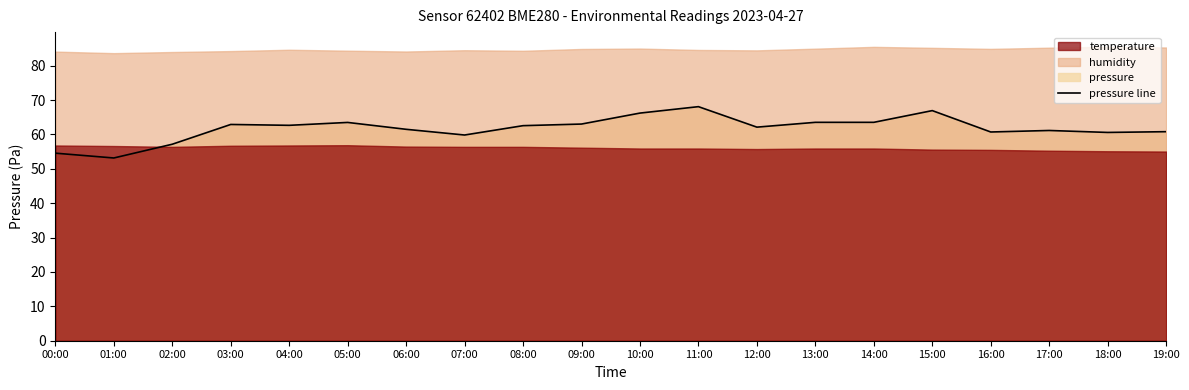

Where is the data nearest to the value 60?

07:00